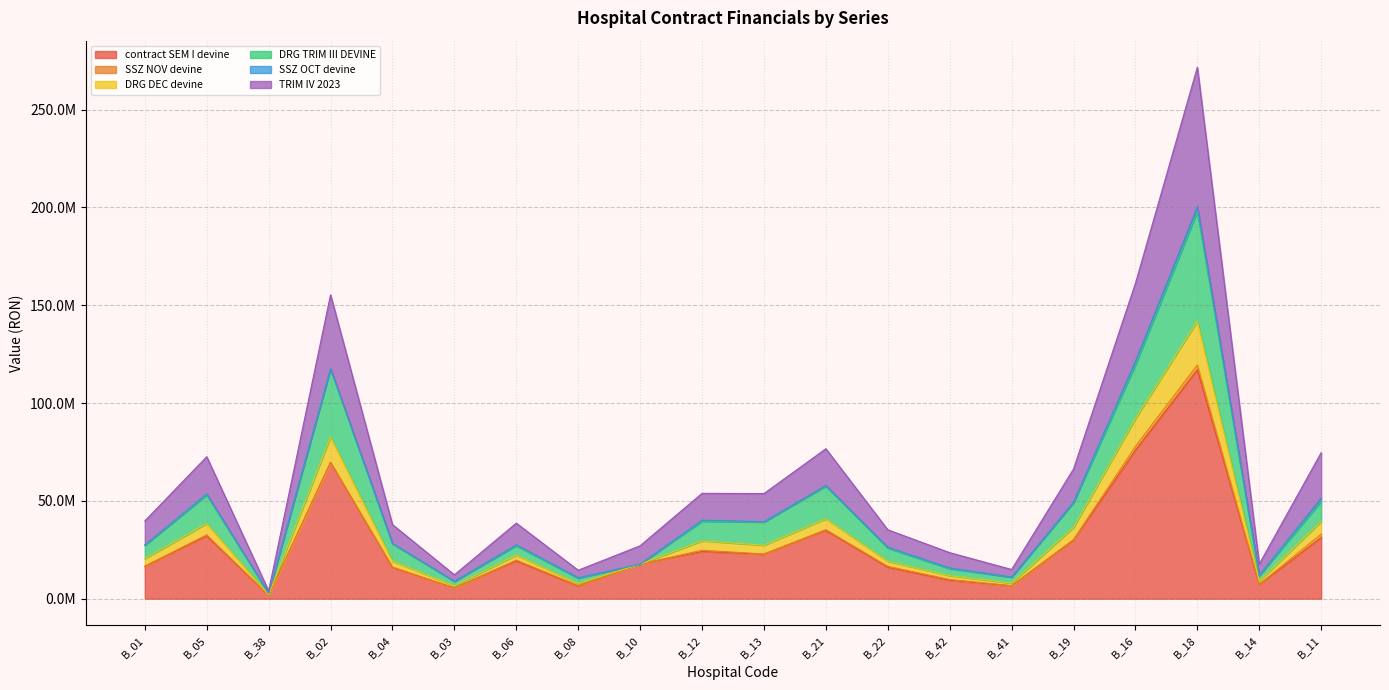

What position from the left is B_03?

6